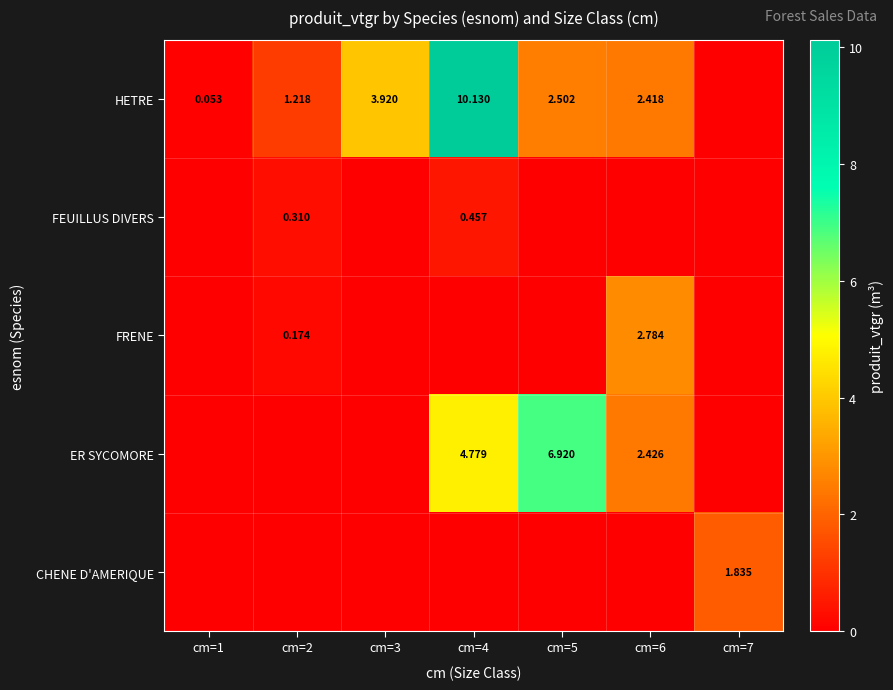

What is the sum of all HETRE values?

20.2